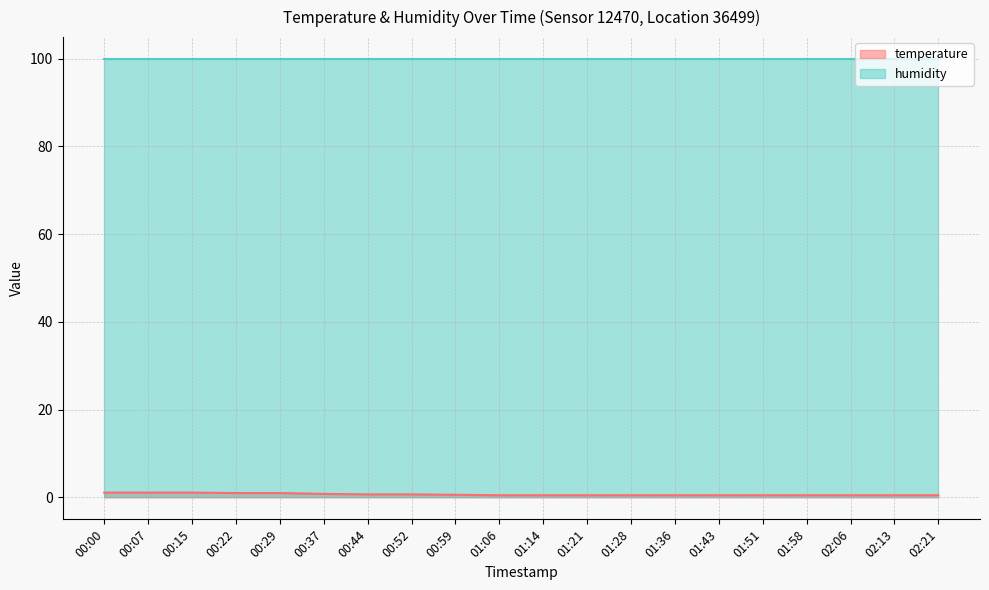

How many data points does each series have?

20